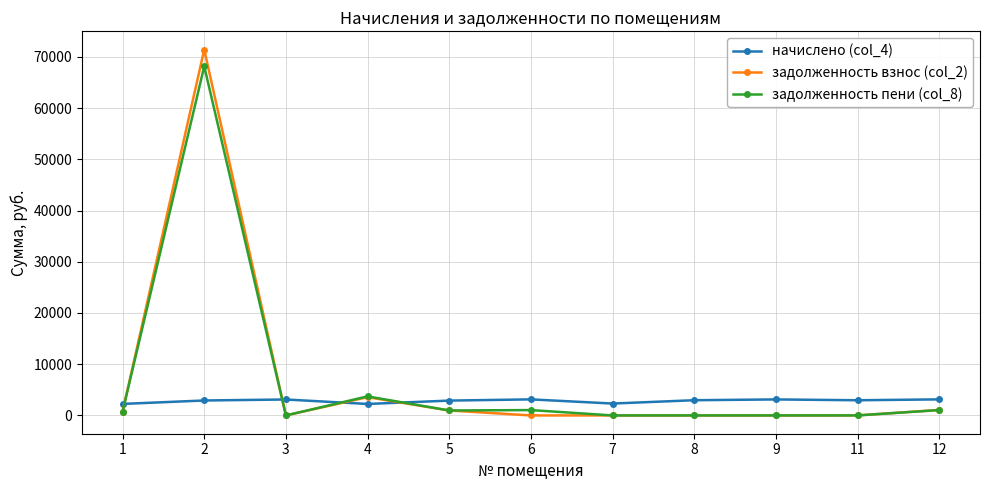

What is the maximum value for начислено (col_4)?

3134.4